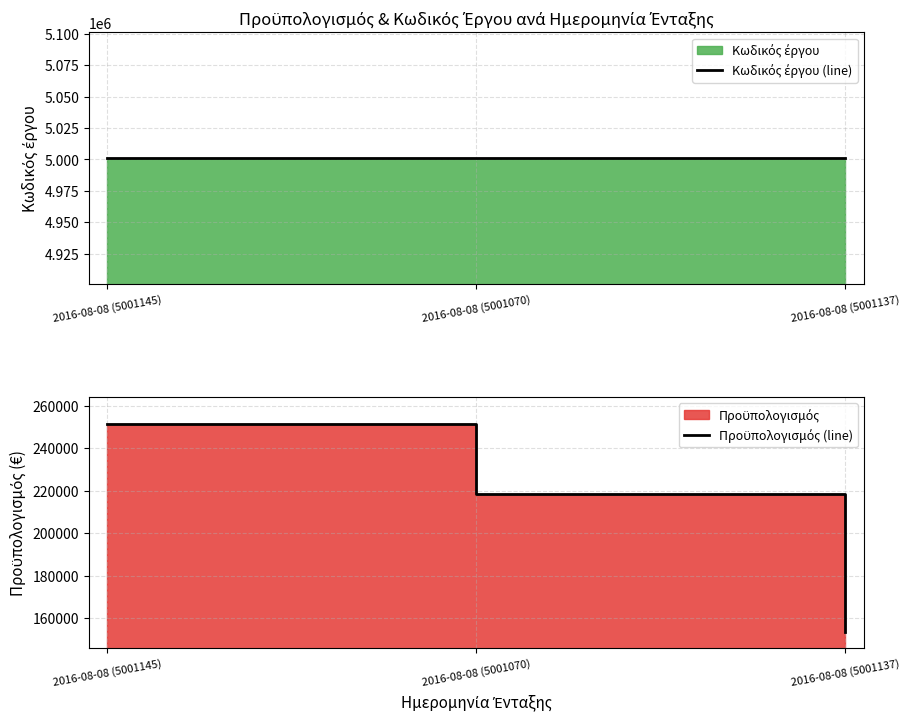

Which series has the widest spread of values?

Προϋπολογισμός (line)